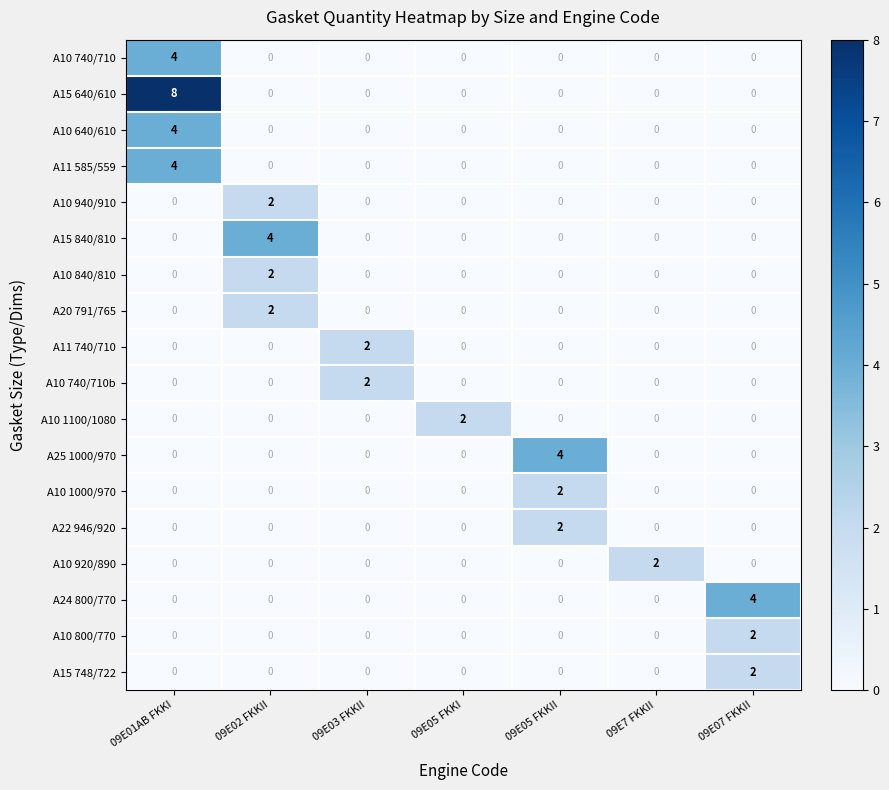

Which label corresponds to the largest value in the chart?

09E01AB FKKI